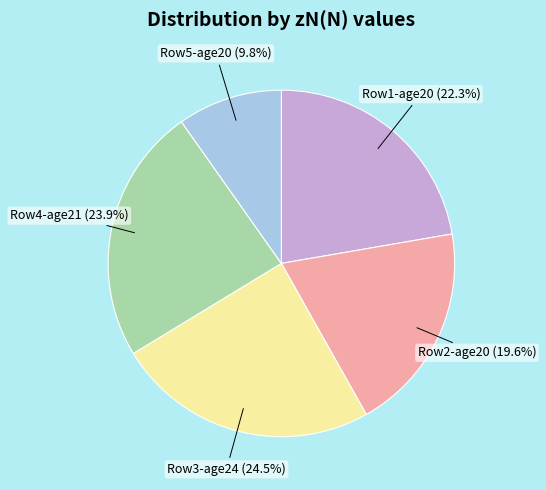

Rank the categories by value from lowest to highest.

Row5-age20, Row2-age20, Row1-age20, Row4-age21, Row3-age24